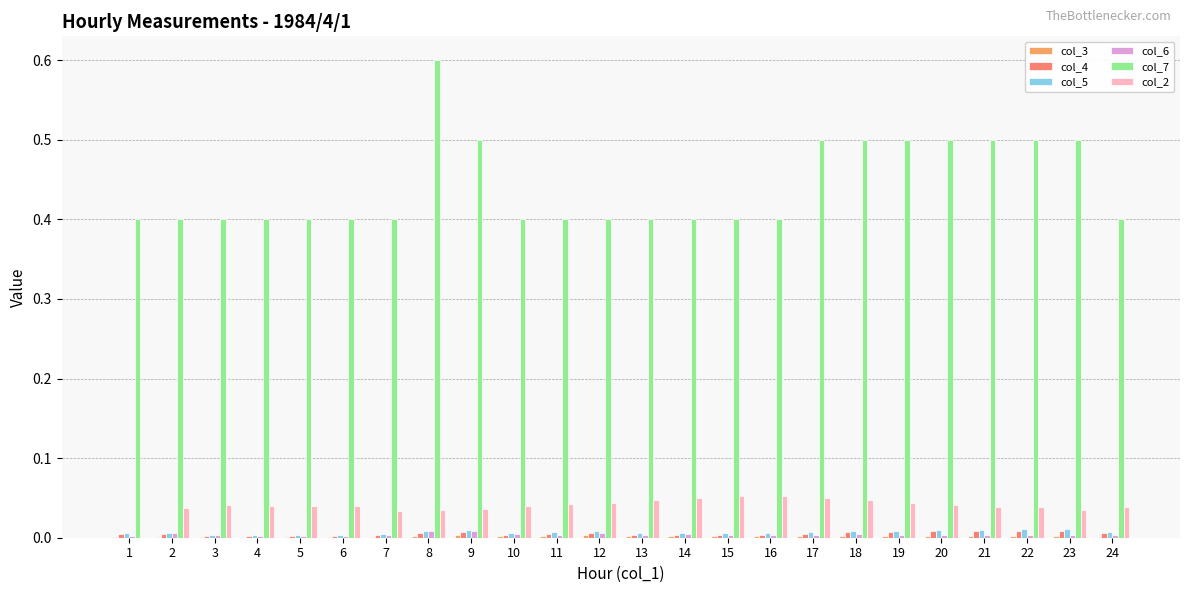

The col_7 series shows 0.6 at 15. True or false?

False